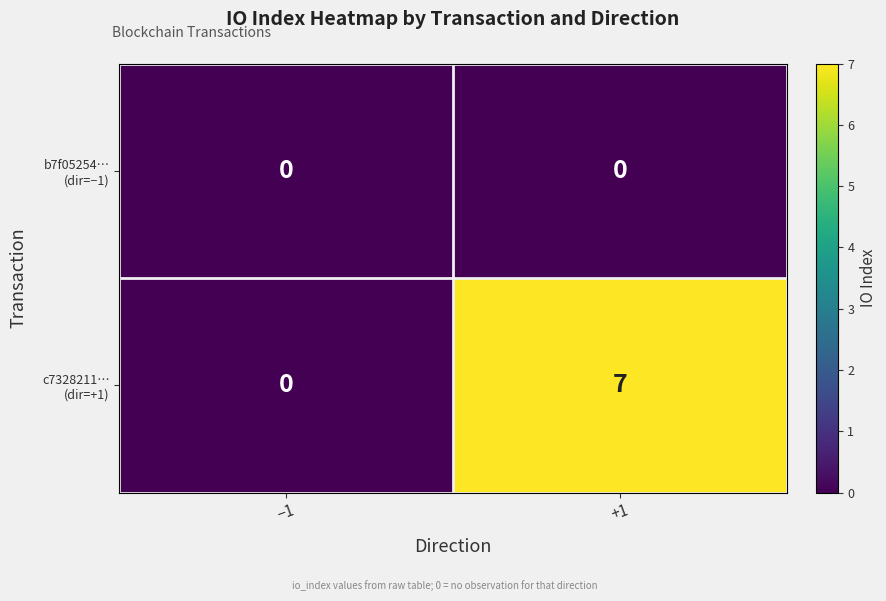

How many series are shown in this chart?

2